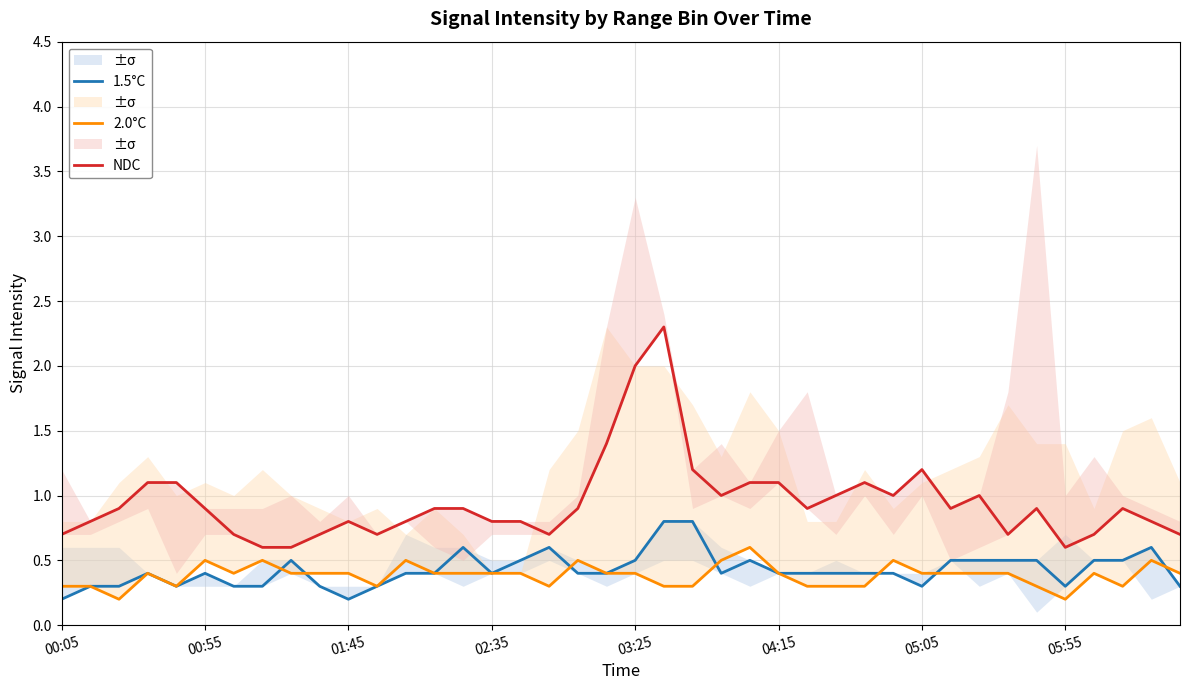

Reading left to right, list all the values displayed in this chart.

1.5°C: 0.2	0.3	0.3	0.4	0.3	0.4	0.3	0.3	0.5	0.3	0.2	0.3	0.4	0.4	0.6	0.4	0.5	0.6	0.4	0.4	0.5	0.8	0.8	0.4	0.5	0.4	0.4	0.4	0.4	0.4	0.3	0.5	0.5	0.5	0.5	0.3	0.5	0.5	0.6	0.3
2.0°C: 0.3	0.3	0.2	0.4	0.3	0.5	0.4	0.5	0.4	0.4	0.4	0.3	0.5	0.4	0.4	0.4	0.4	0.3	0.5	0.4	0.4	0.3	0.3	0.5	0.6	0.4	0.3	0.3	0.3	0.5	0.4	0.4	0.4	0.4	0.3	0.2	0.4	0.3	0.5	0.4
NDC: 0.7	0.8	0.9	1.1	1.1	0.9	0.7	0.6	0.6	0.7	0.8	0.7	0.8	0.9	0.9	0.8	0.8	0.7	0.9	1.4	2.0	2.3	1.2	1.0	1.1	1.1	0.9	1.0	1.1	1.0	1.2	0.9	1.0	0.7	0.9	0.6	0.7	0.9	0.8	0.7